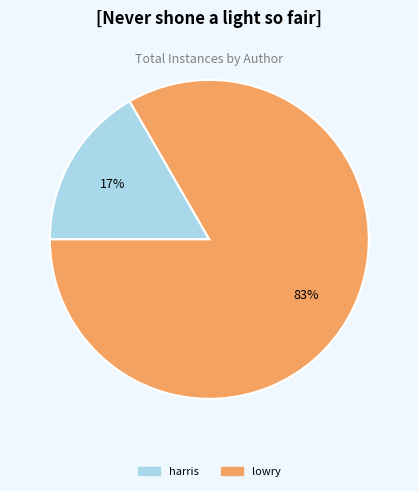

Is there any slice that represents more than half of the pie?

Yes